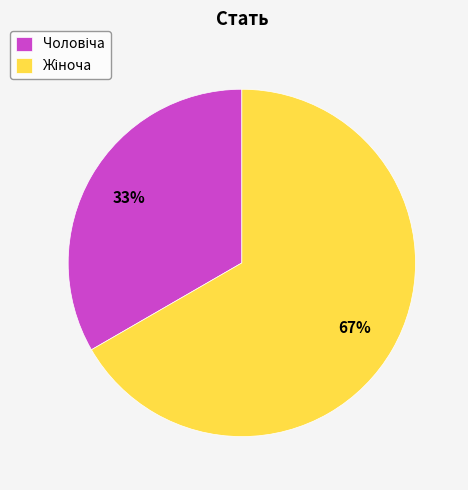

Does any single category account for the majority?

Yes